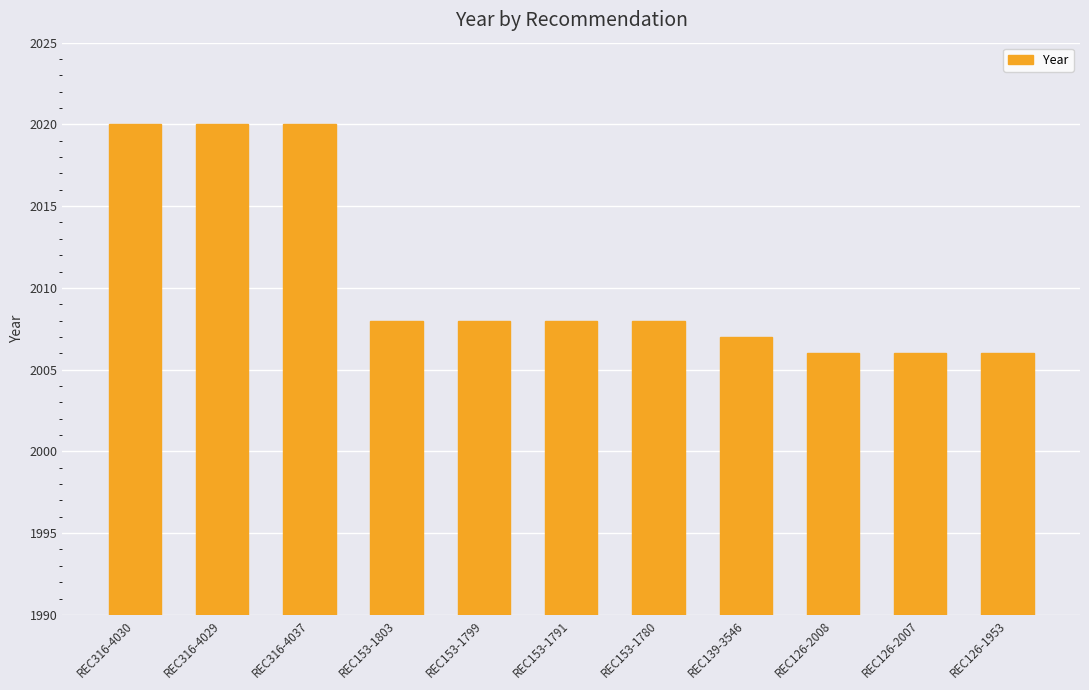

What is the approximate value at REC153-1791?

2008